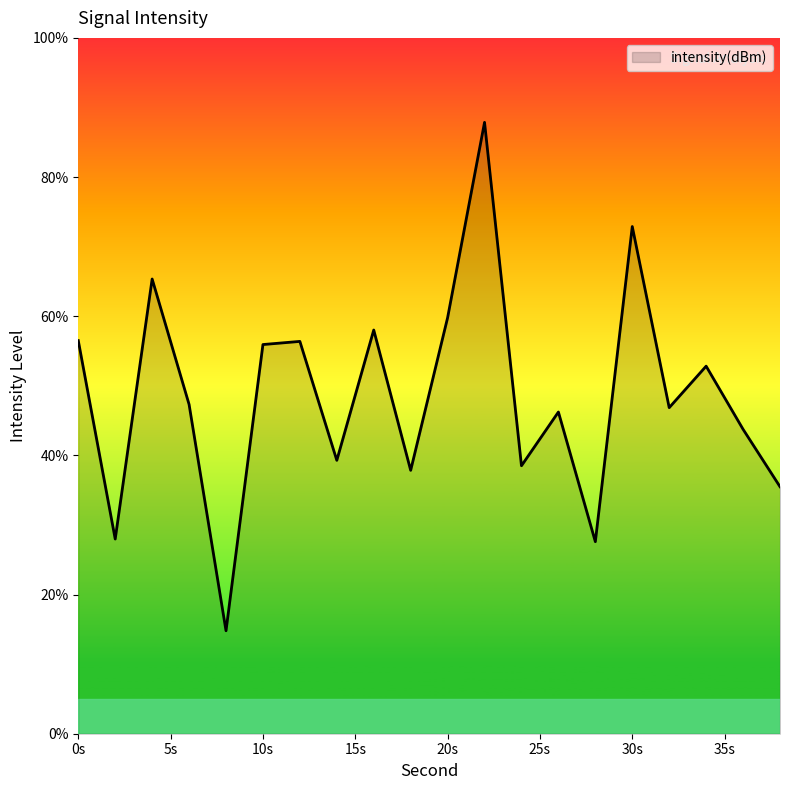

What is the greatest value displayed?

87.9